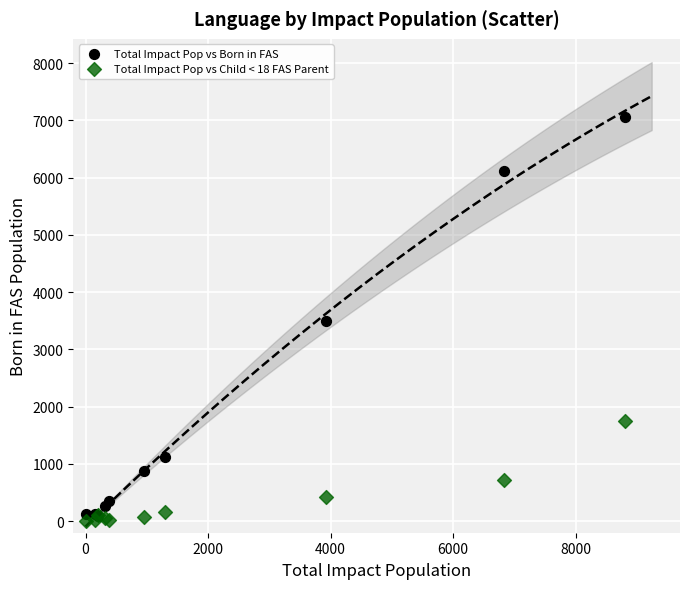

Which series has the widest spread of Y values?

Total Impact Pop vs Born in FAS